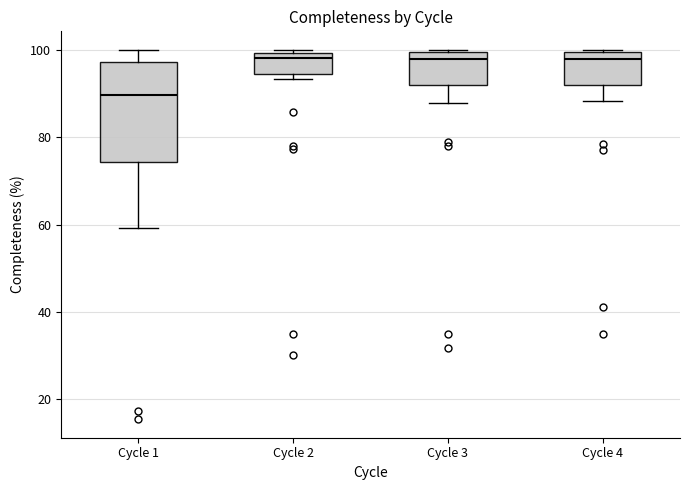

Reading left to right, read every box against the y-axis: the position of its median line, the range the box covers, and the ends of its whiskers. The values are not printed on the chart, so give them approximately, as read against the axis.

Cycle 1: median 90, box 74 to 98, whiskers 60 to 100
Cycle 2: median 98, box 94 to 100, whiskers 94 (just below the box's lower edge) to 100 (just above the box's upper edge)
Cycle 3: median 98, box 92 to 100, whiskers 88 to 100
Cycle 4: median 98, box 92 to 100, whiskers 88 to 100